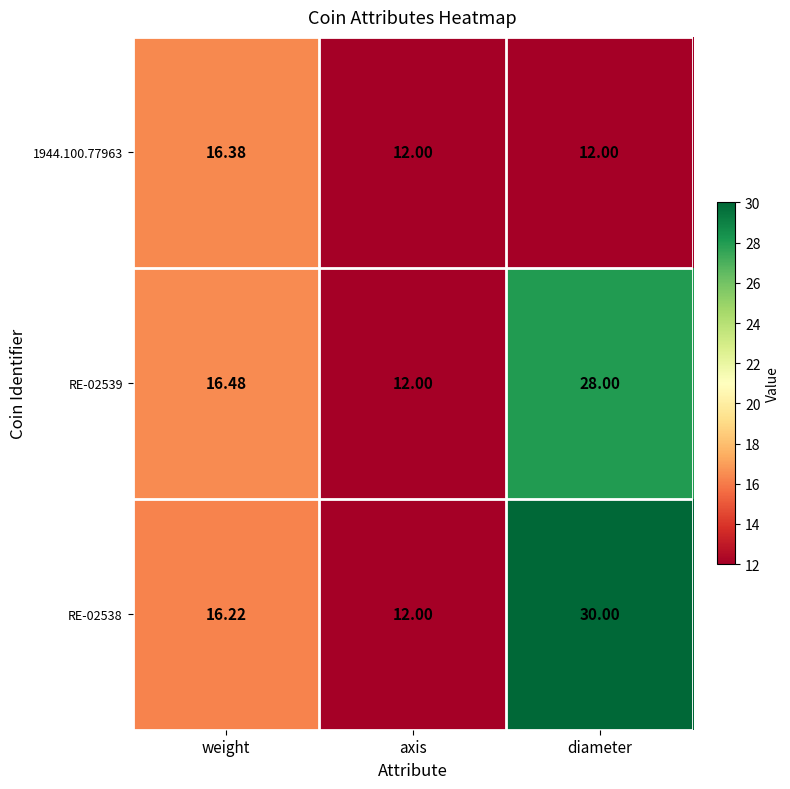

Rank the categories by RE-02539 value from lowest to highest.

axis, weight, diameter